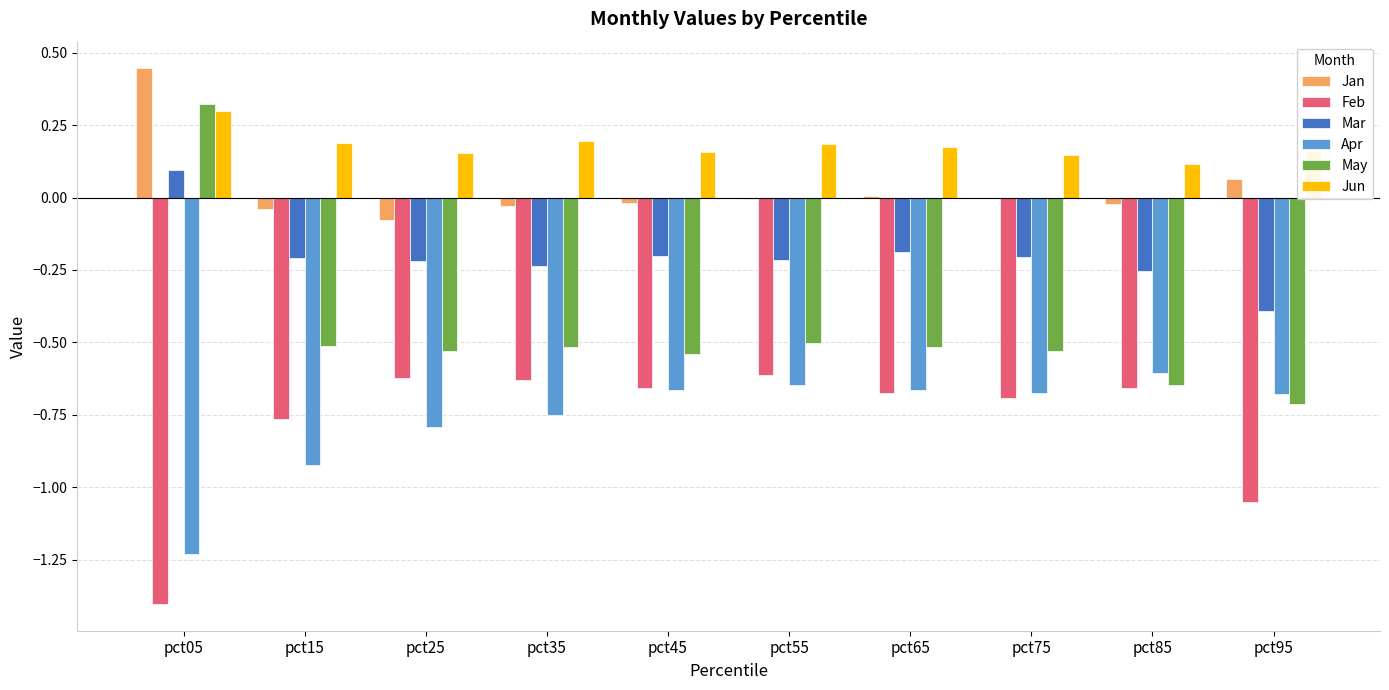

At which category is the sum across all series the highest?

pct05